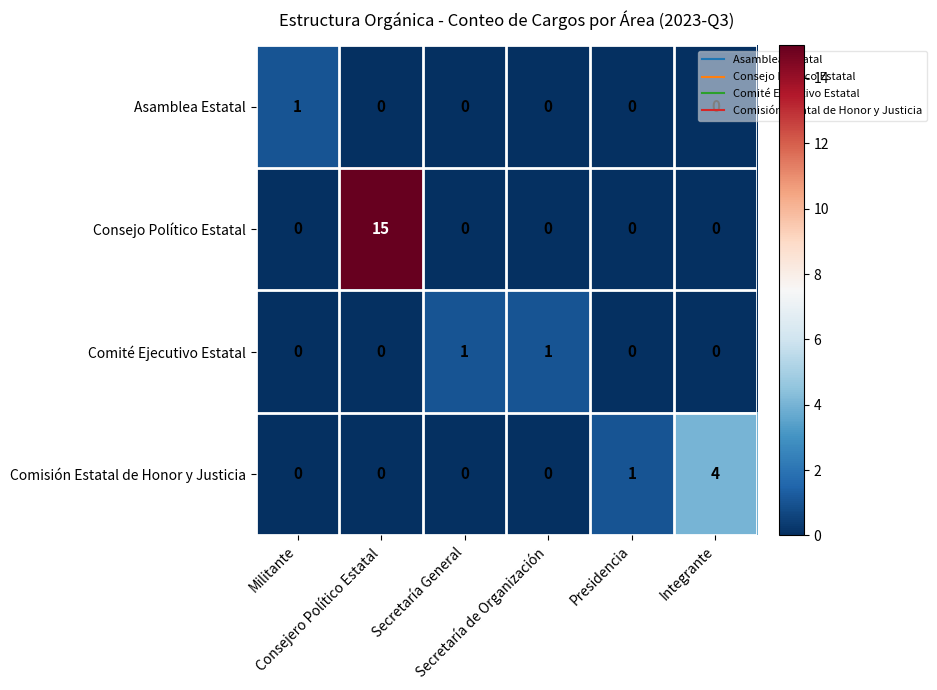

Which series has the largest total across all categories?

Consejo Político Estatal